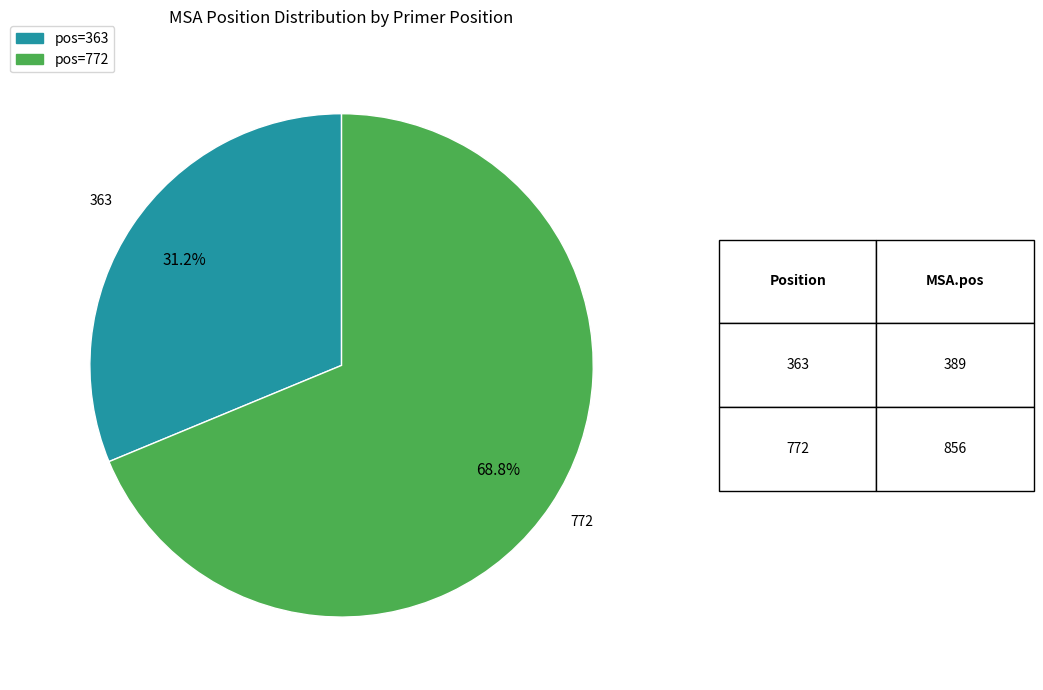

Is there any slice that represents more than half of the pie?

Yes